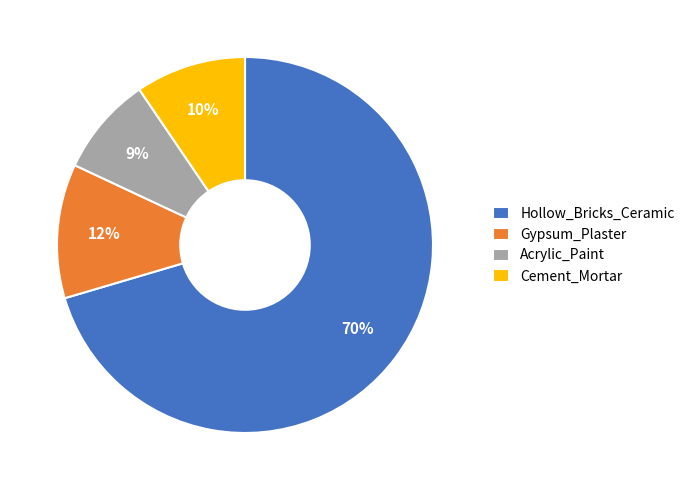

Is the sum of Hollow_Bricks_Ceramic and Gypsum_Plaster greater than half?

Yes